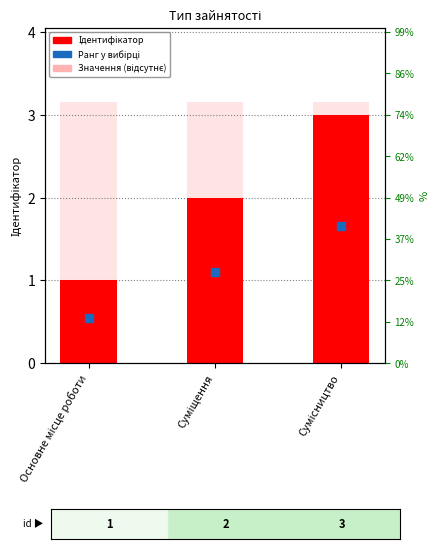

True or false: Значення (відсутнє) has a value of 1.9 at Основне місце роботи.

False